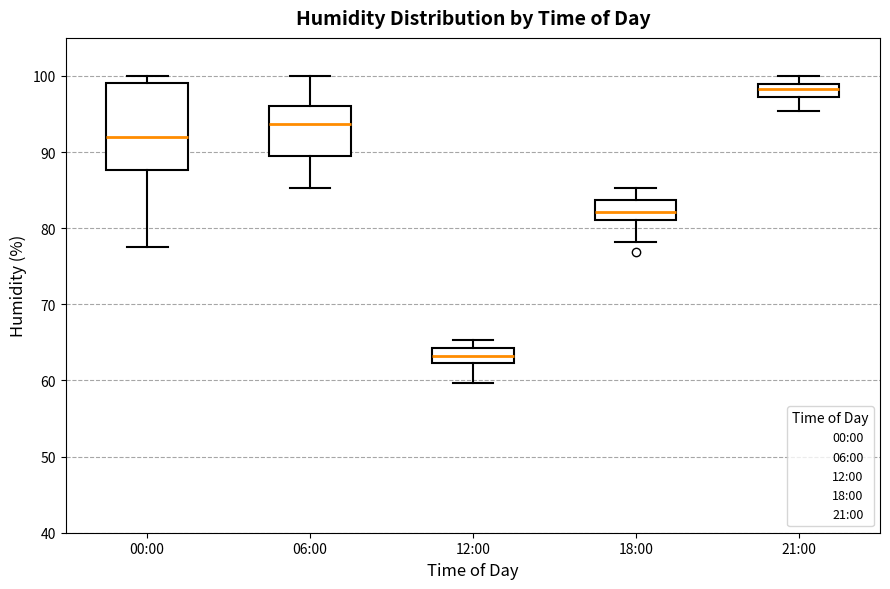

Where is the upper edge of the box for 21:00 on the y-axis? The values are not printed on the chart, so give them approximately, as read against the axis.

99